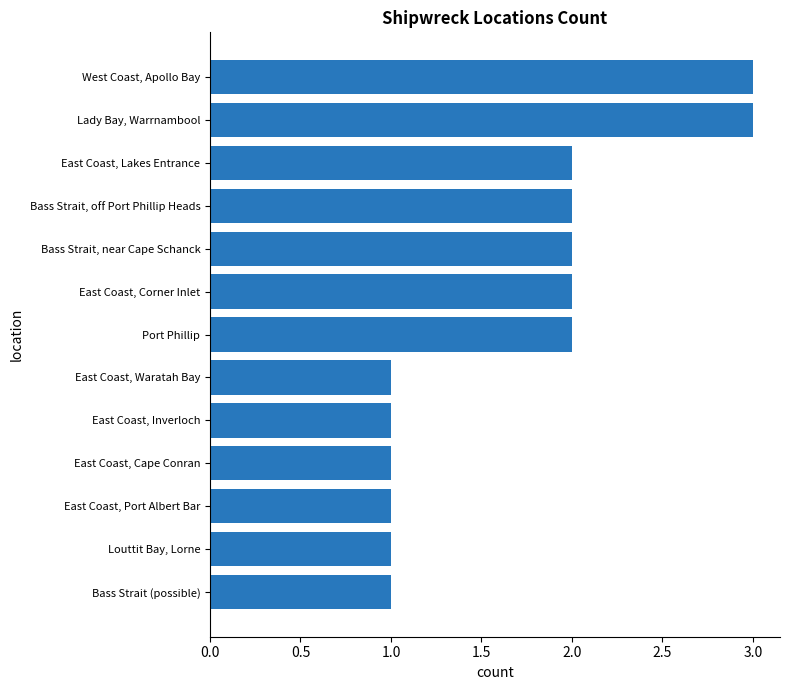

What position from the top is East Coast, Corner Inlet?

6